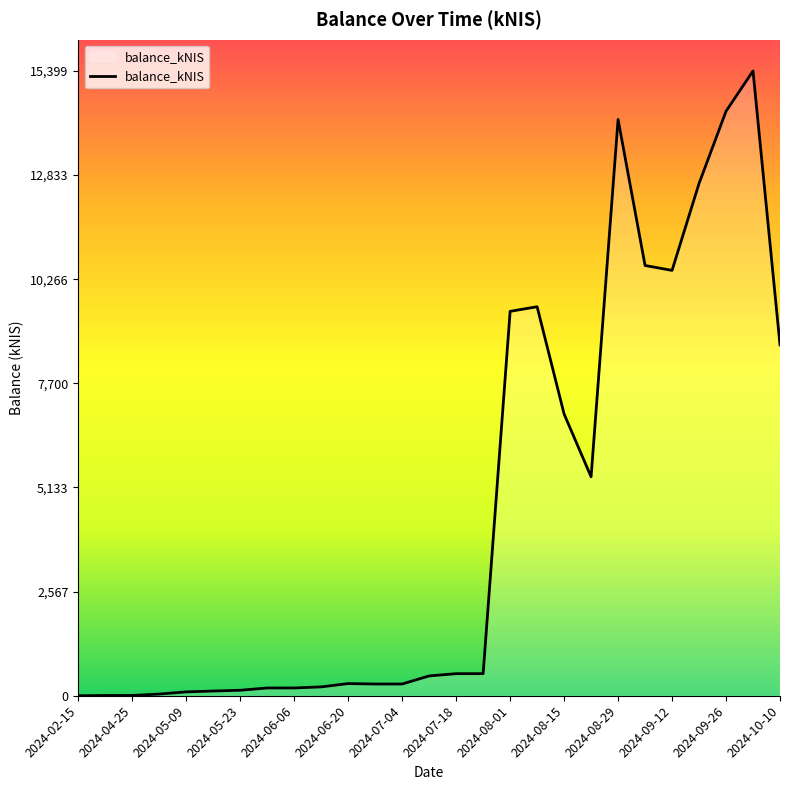

Does the chart display data point markers on the line(s)?

No